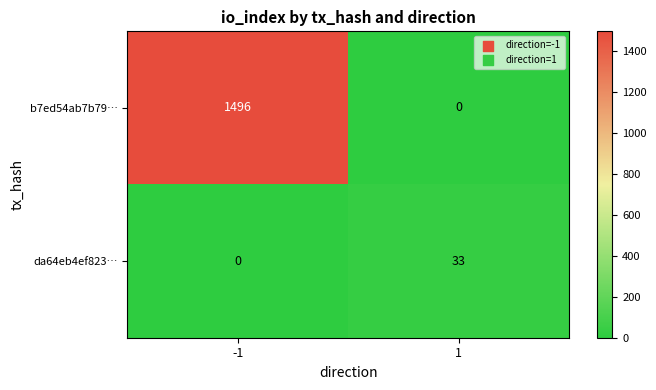

What is the spread (max minus min) of values at -1?

1496